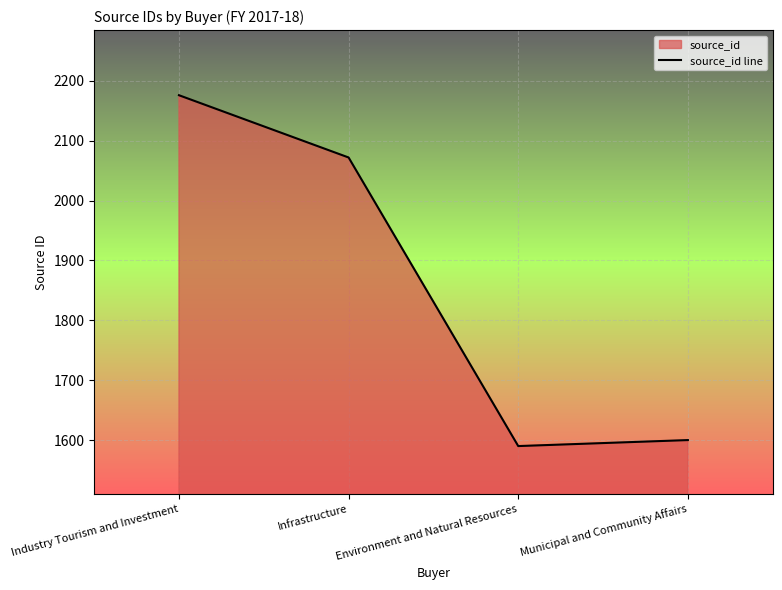

What position from the right is Municipal and Community Affairs?

1